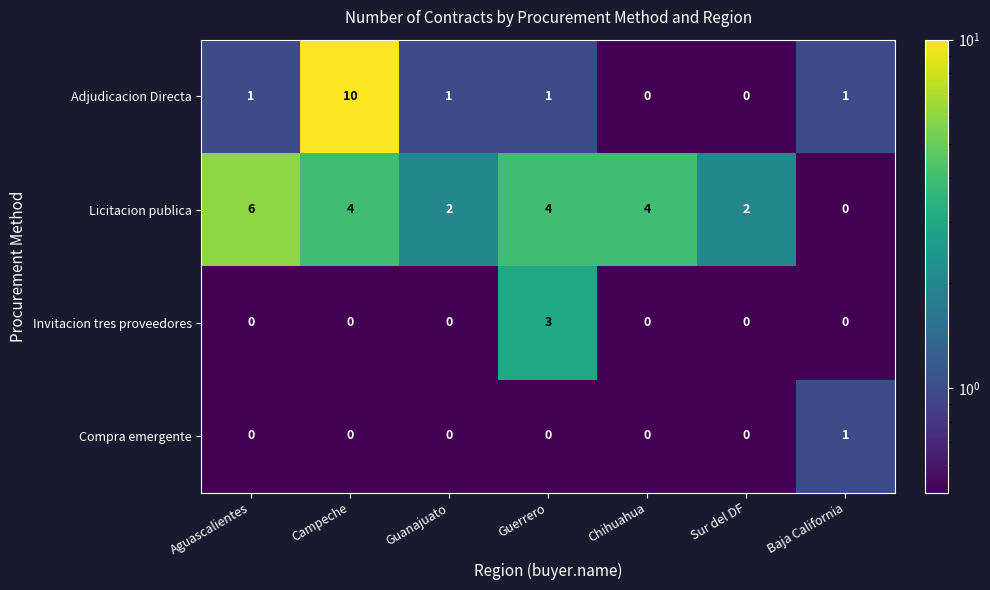

Rank the series by their maximum value, from highest to lowest.

Adjudicacion Directa, Licitacion publica, Invitacion tres proveedores, Compra emergente